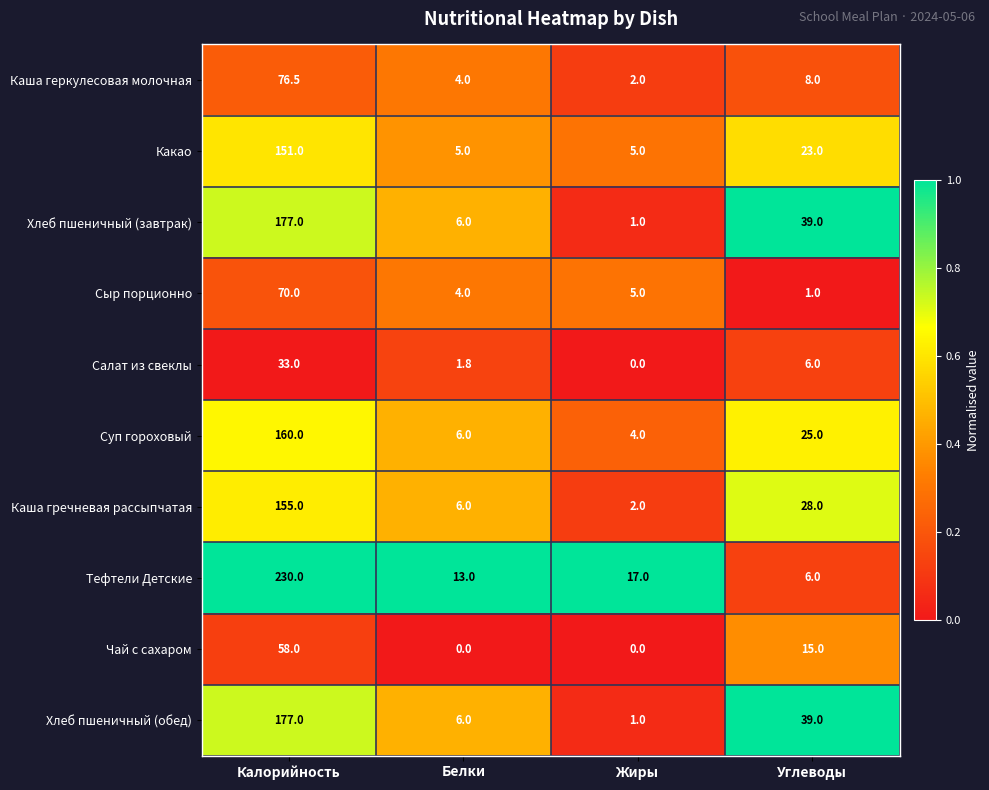

At how many categories does at least one series exceed 0?

4